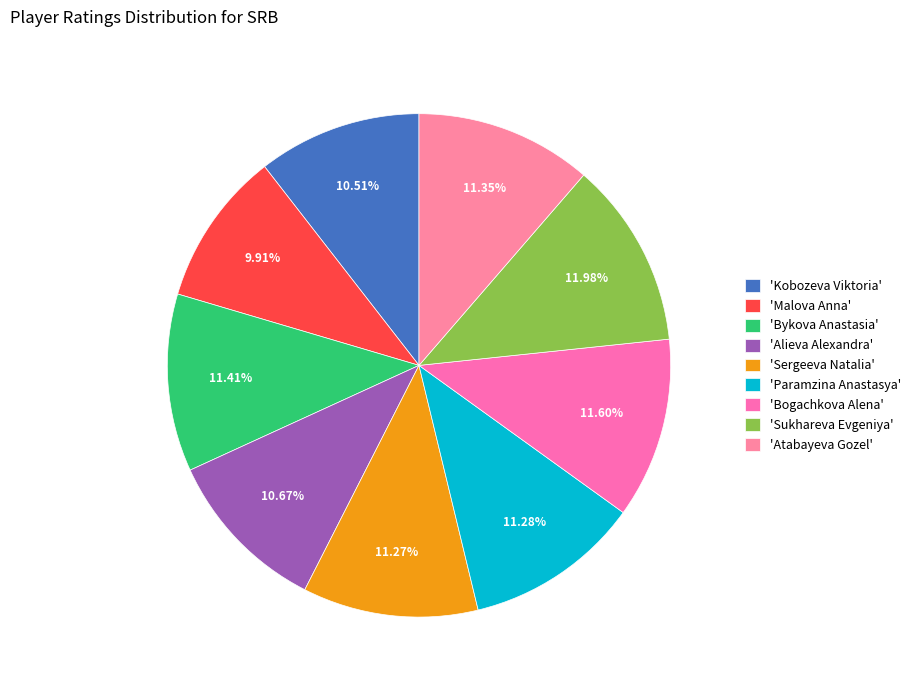

Count the number of slices in the pie.

9